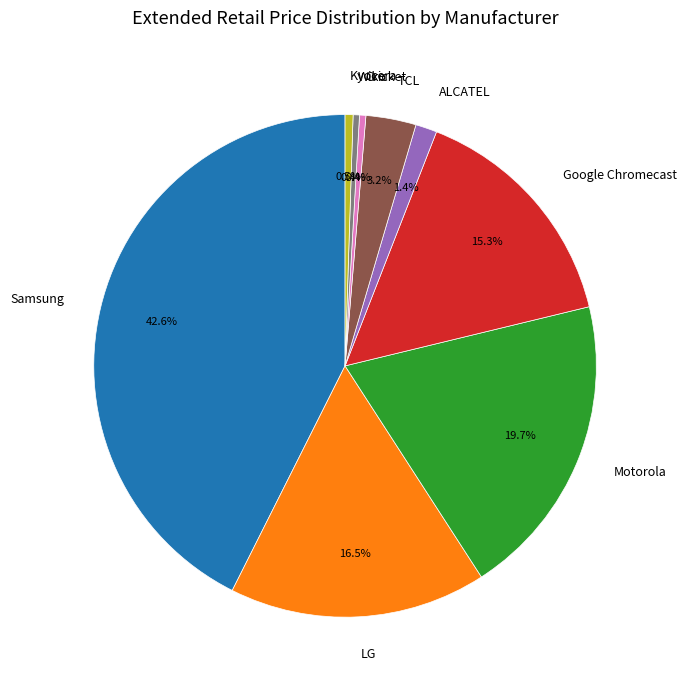

What is the ratio of the value at Samsung to the value at Kyocera?

83.6